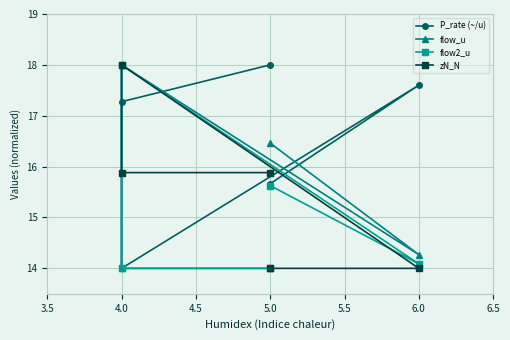

At how many categories does at least one series exceed 15?

5